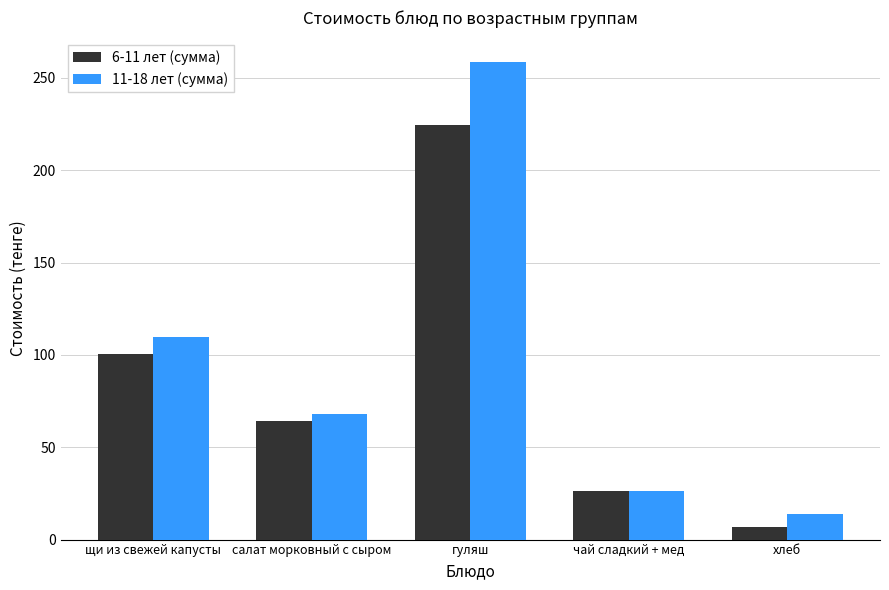

Is it true that 11-18 лет (сумма) equals 35.1 at салат морковный с сыром?

False